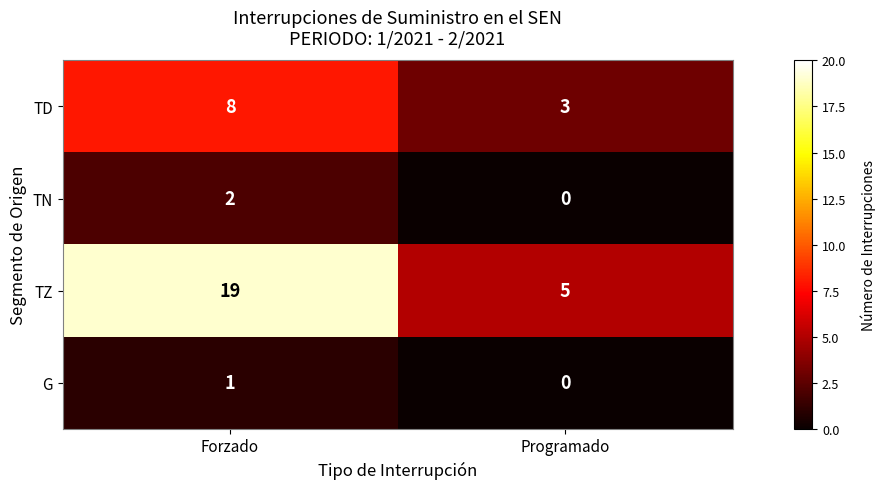

At which label is TD closest to 5?

Programado